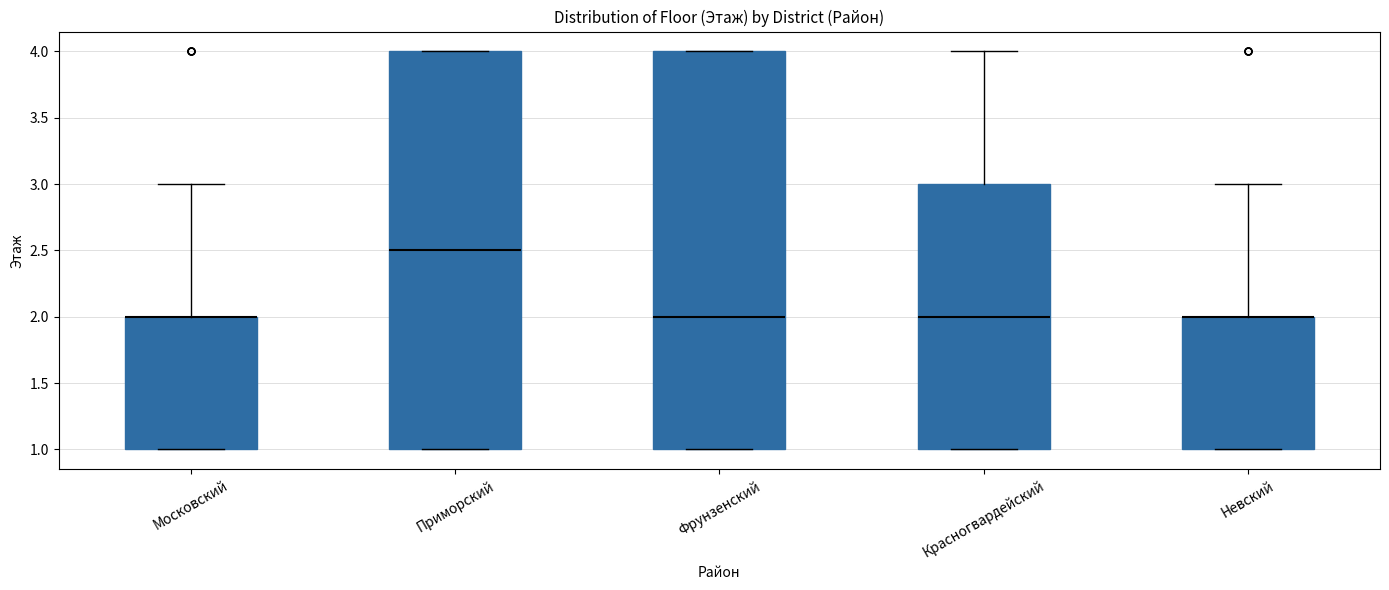

Where is the lower edge of the box for Невский on the y-axis? The values are not printed on the chart, so give them approximately, as read against the axis.

1.0